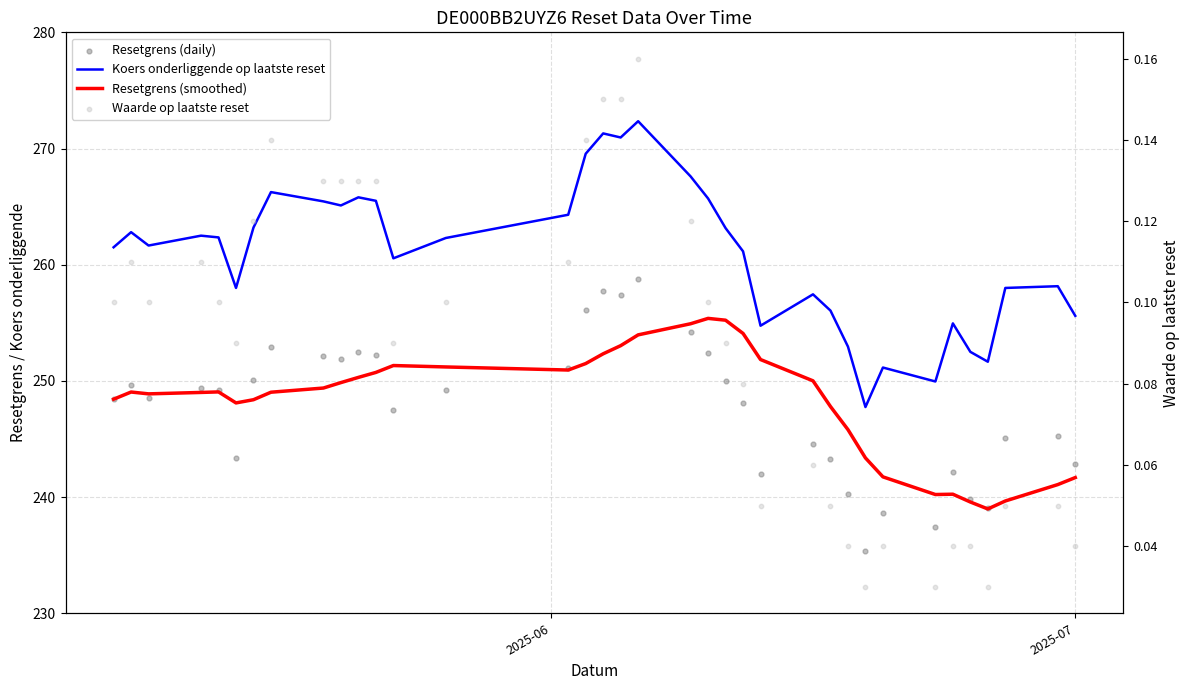

Which series has the largest total across all categories?

Koers onderliggende op laatste reset